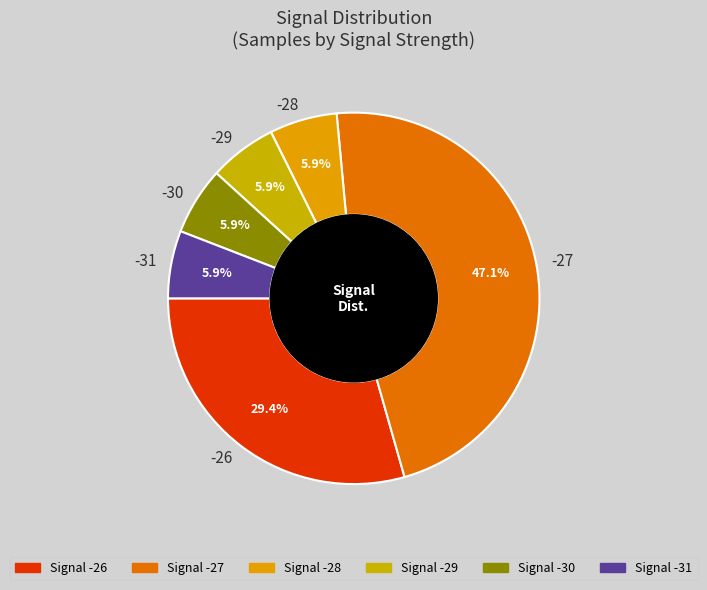

Is there any slice that represents more than half of the pie?

No